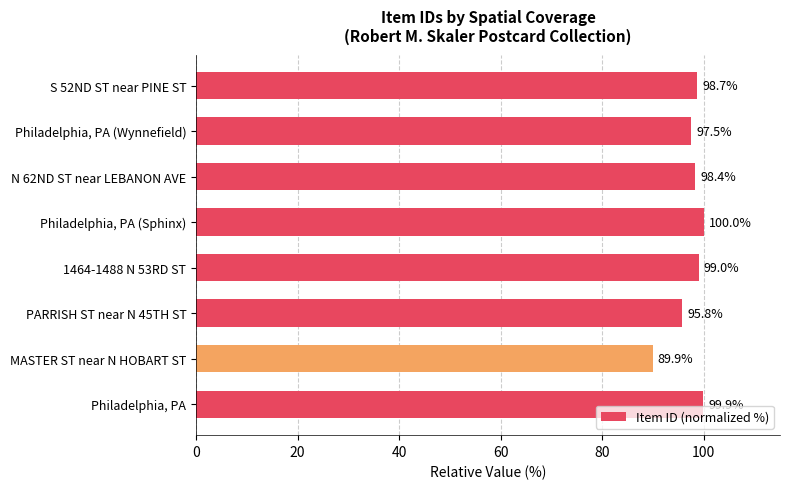

List the labels in order of value, largest first.

Philadelphia, PA (Sphinx), Philadelphia, PA, 1464-1488 N 53RD ST, S 52ND ST near PINE ST, N 62ND ST near LEBANON AVE, Philadelphia, PA (Wynnefield), PARRISH ST near N 45TH ST, MASTER ST near N HOBART ST